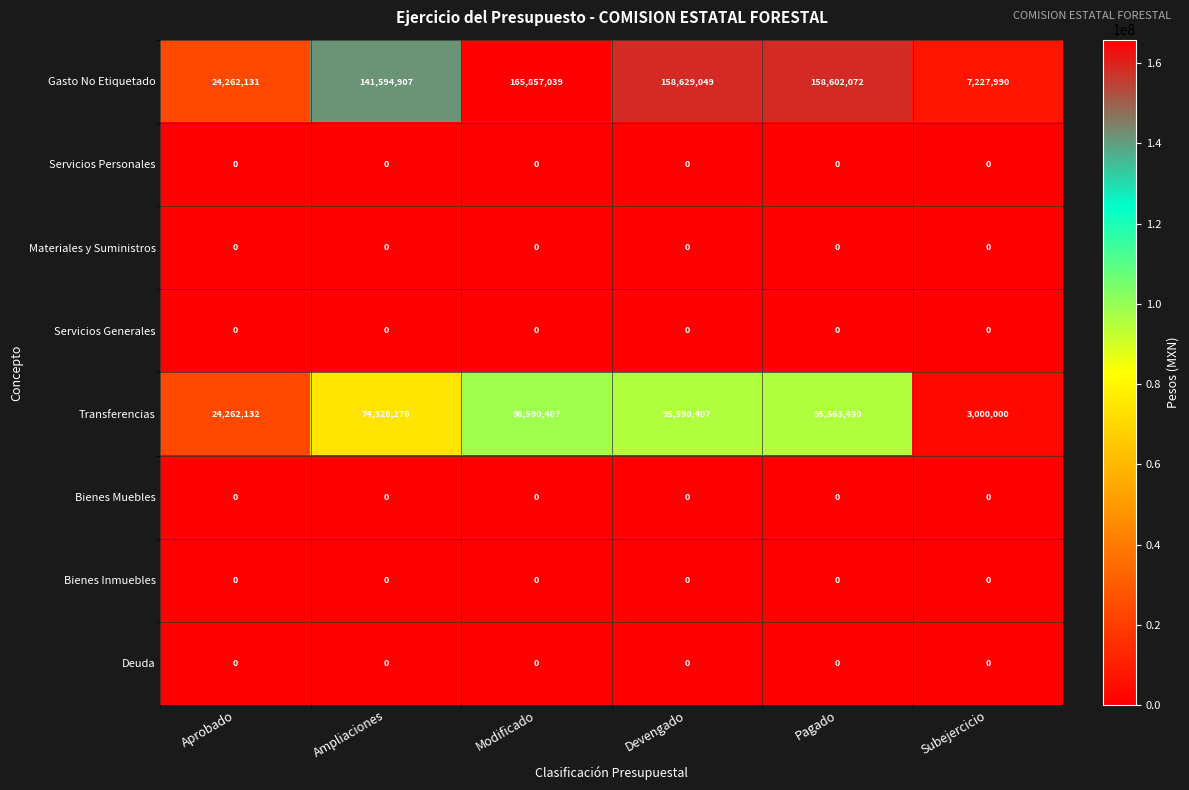

What is the sum of all Transferencias values?

391334652